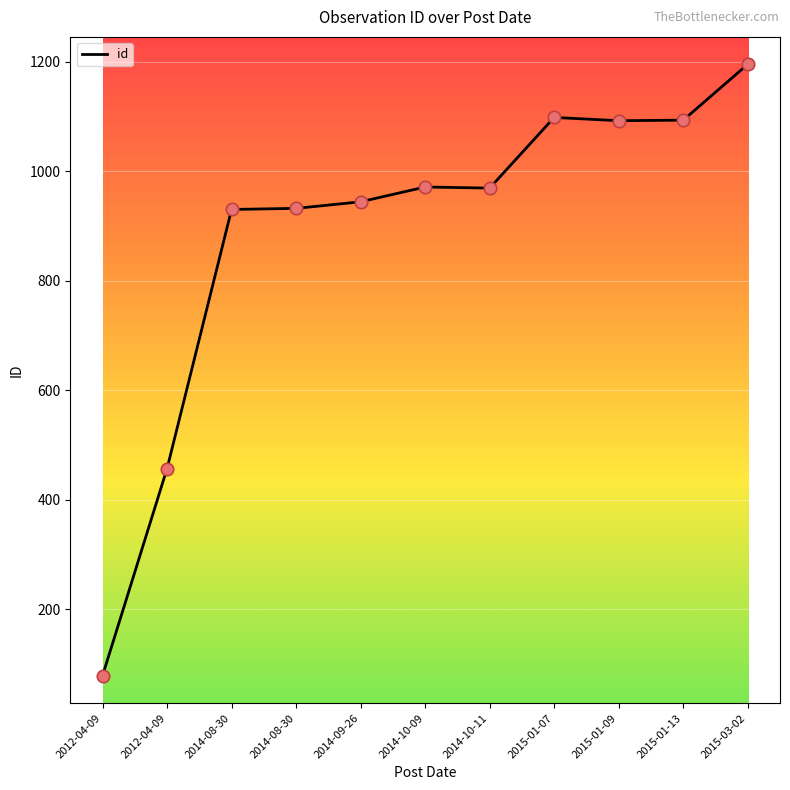

Between 2012-04-09 and 2014-08-30, which is larger?

2014-08-30